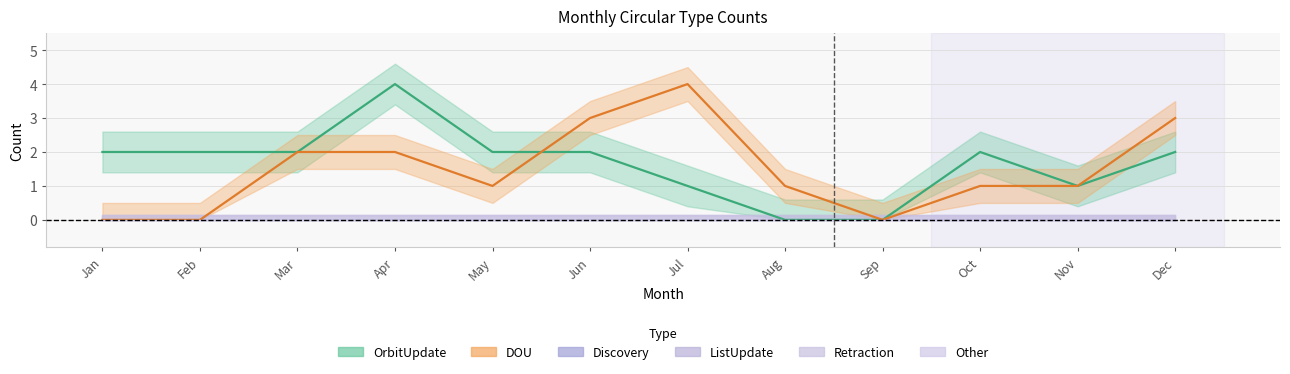

At which category is the sum across all series the highest?

Apr